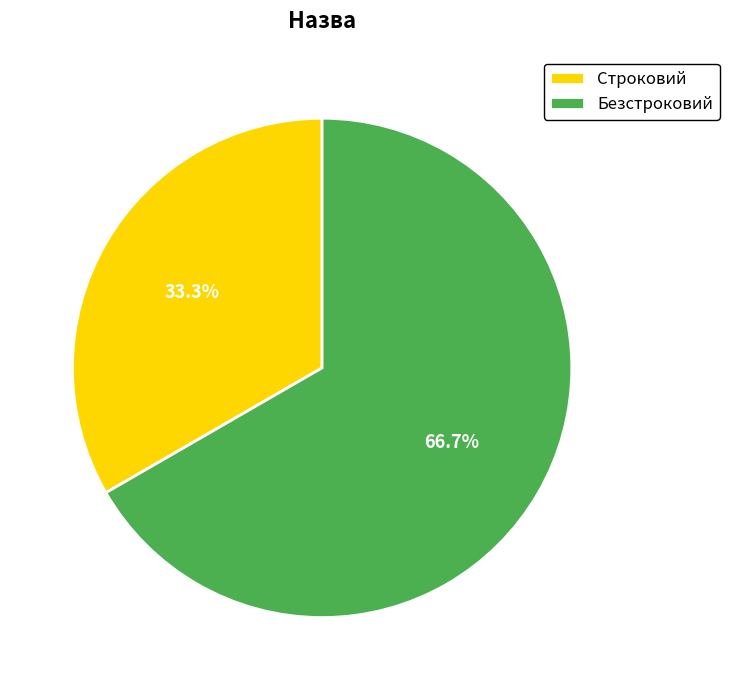

Which category has the smallest portion of the pie?

Строковий